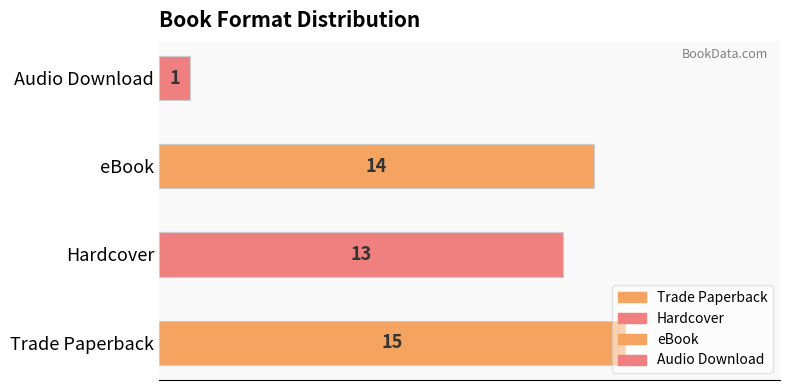

What is the change in value from eBook to Audio Download?

-13